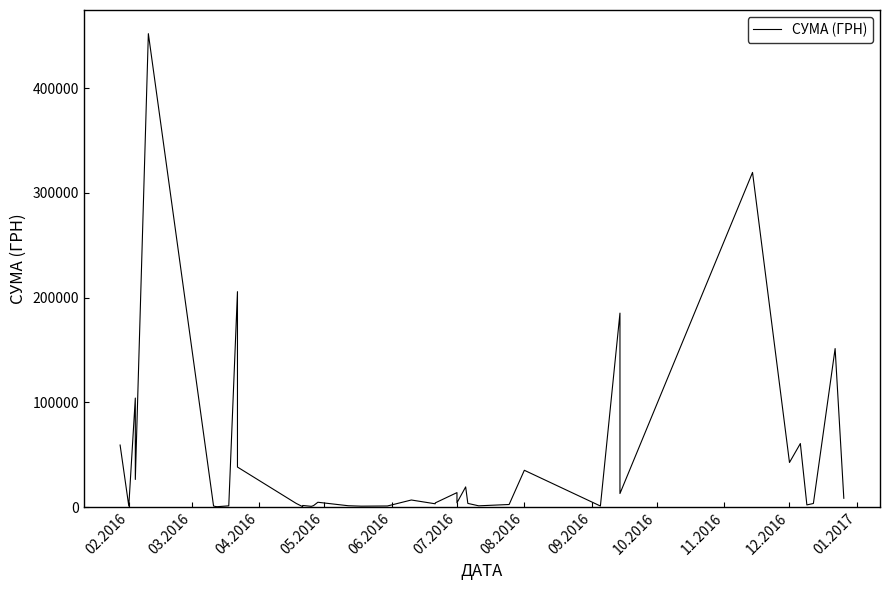

What is the average value?

44632.8